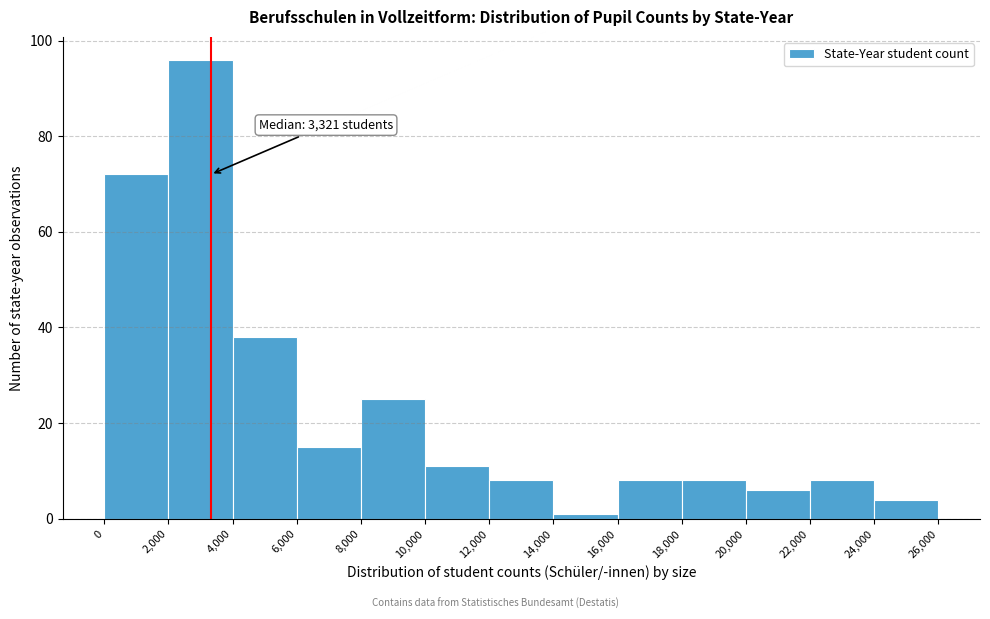

Which range on the x-axis has the tallest bar?

2,000 to 4,000